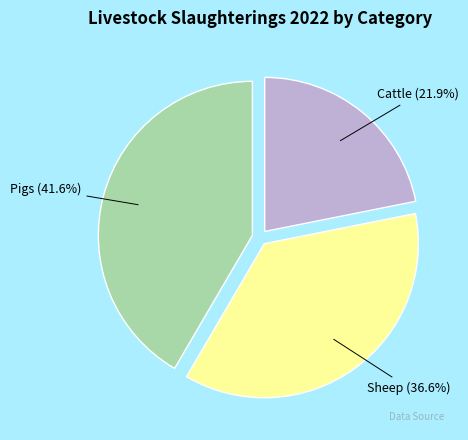

Is there a majority slice in this chart?

No